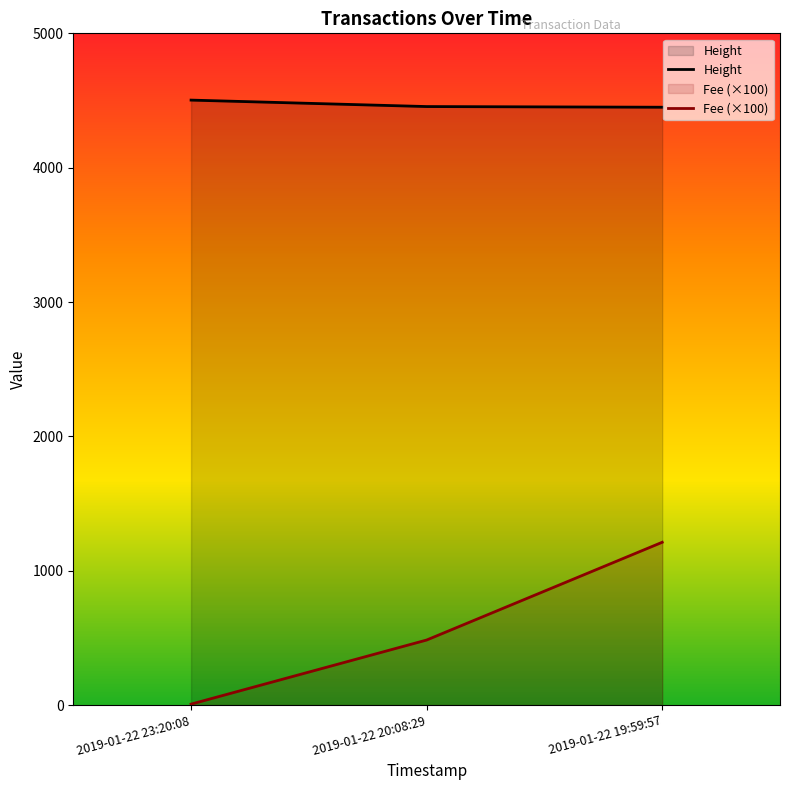

Which series has the widest spread of values?

Fee (×100)